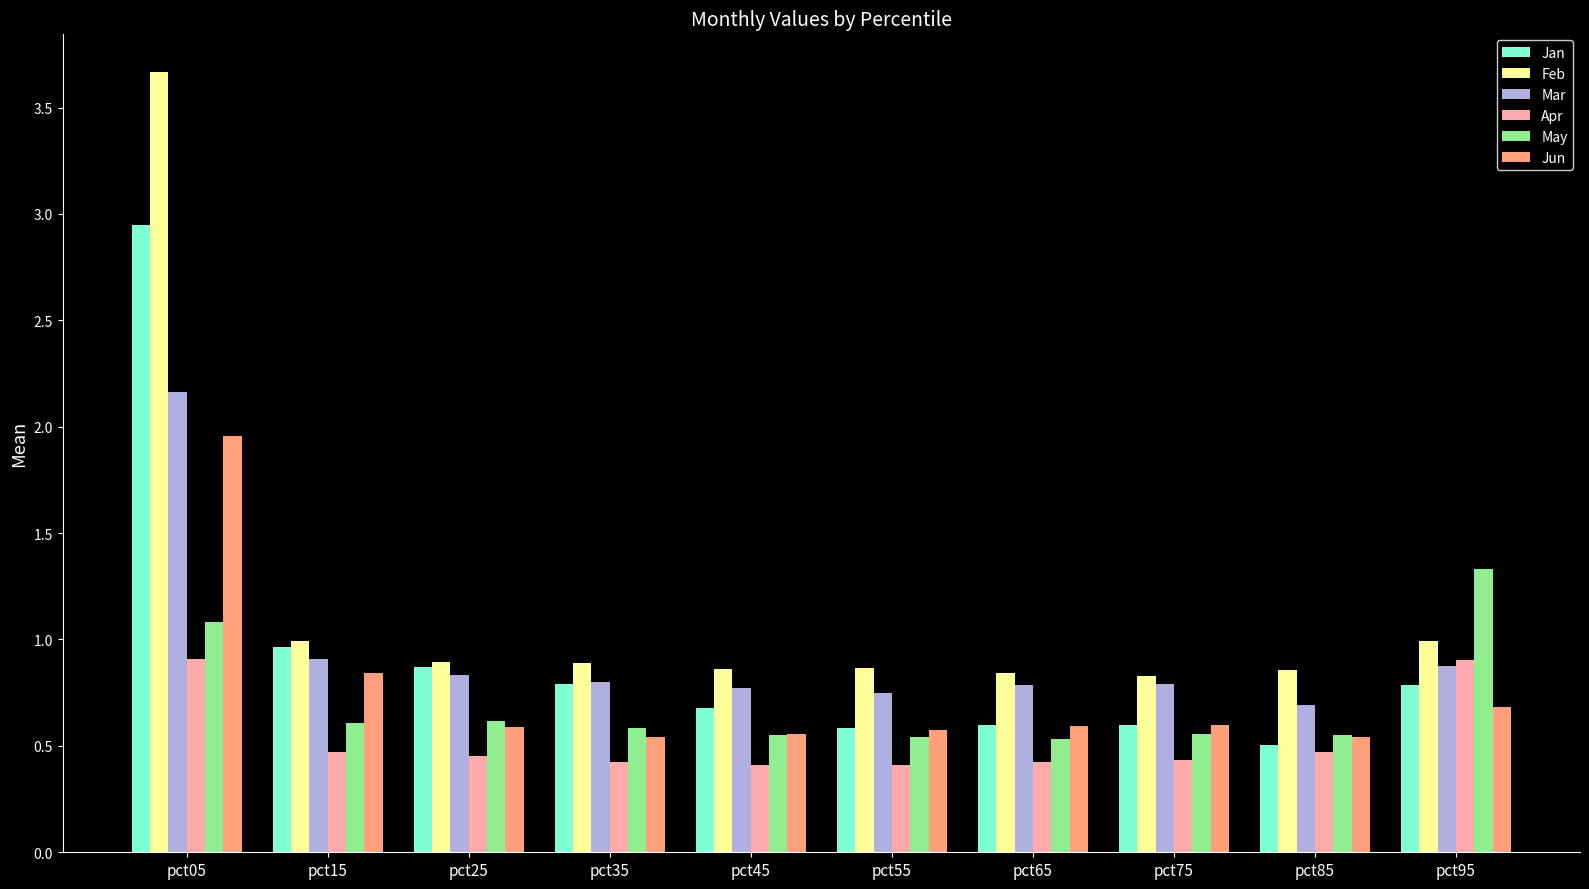

What is the smallest value displayed?

0.4